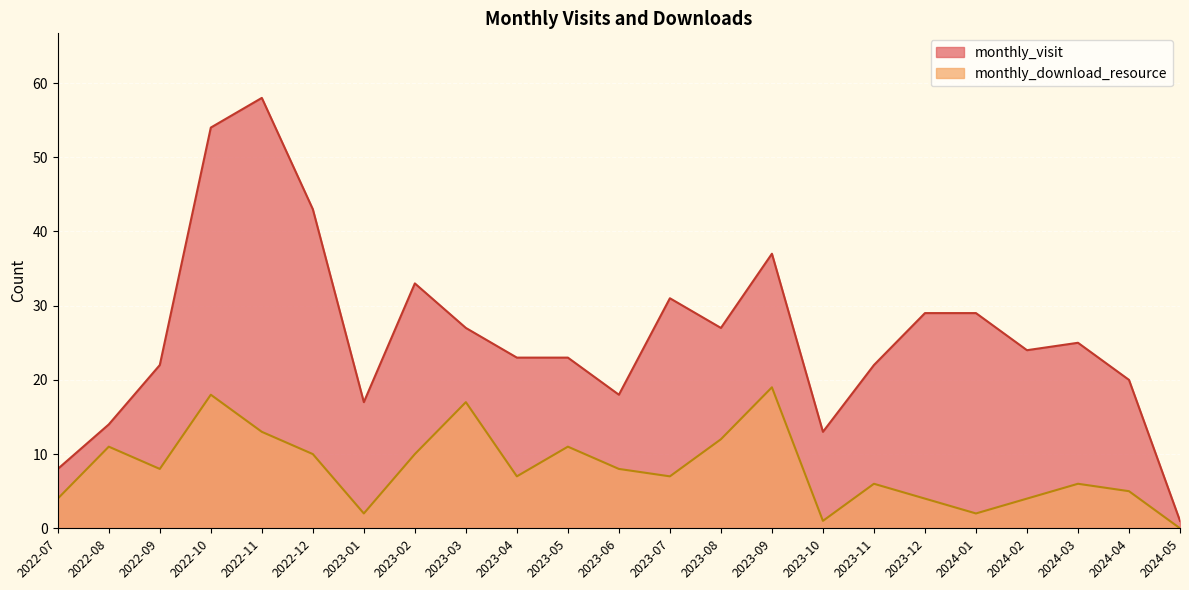

Reading right to left, what are all the values shown in this chart?

monthly_visit: 2024-05=1	2024-04=20	2024-03=25	2024-02=24	2024-01=29	2023-12=29	2023-11=22	2023-10=13	2023-09=37	2023-08=27	2023-07=31	2023-06=18	2023-05=23	2023-04=23	2023-03=27	2023-02=33	2023-01=17	2022-12=43	2022-11=58	2022-10=54	2022-09=22	2022-08=14	2022-07=8
monthly_download_resource: 2024-05=0	2024-04=5	2024-03=6	2024-02=4	2024-01=2	2023-12=4	2023-11=6	2023-10=1	2023-09=19	2023-08=12	2023-07=7	2023-06=8	2023-05=11	2023-04=7	2023-03=17	2023-02=10	2023-01=2	2022-12=10	2022-11=13	2022-10=18	2022-09=8	2022-08=11	2022-07=4